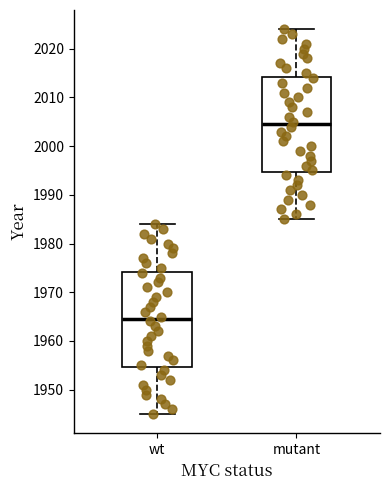

Which box's median line is the highest?

mutant